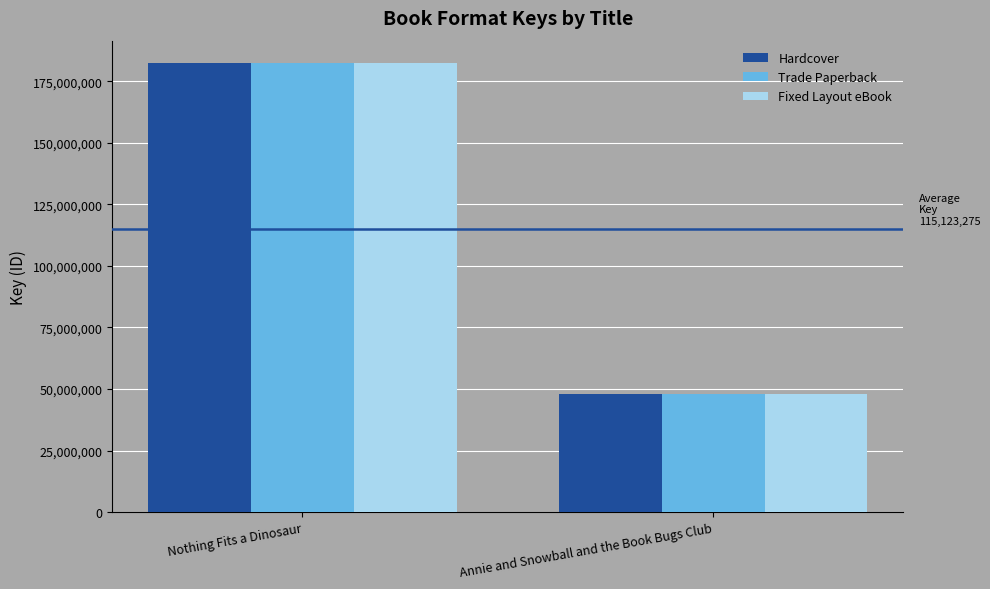

Reading right to left, what are all the values shown in this chart?

Hardcover: 47876433	182370118
Trade Paperback: 47876433	182370118
Fixed Layout eBook: 47876433	182370118